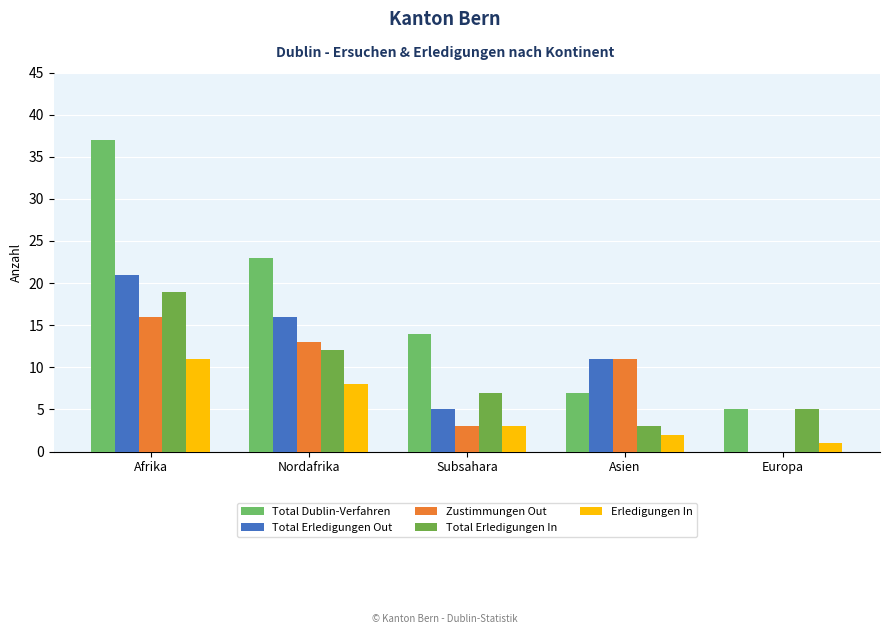

Rank the series at Asien from lowest to highest value.

Erledigungen In, Total Erledigungen In, Total Dublin-Verfahren, Total Erledigungen Out, Zustimmungen Out